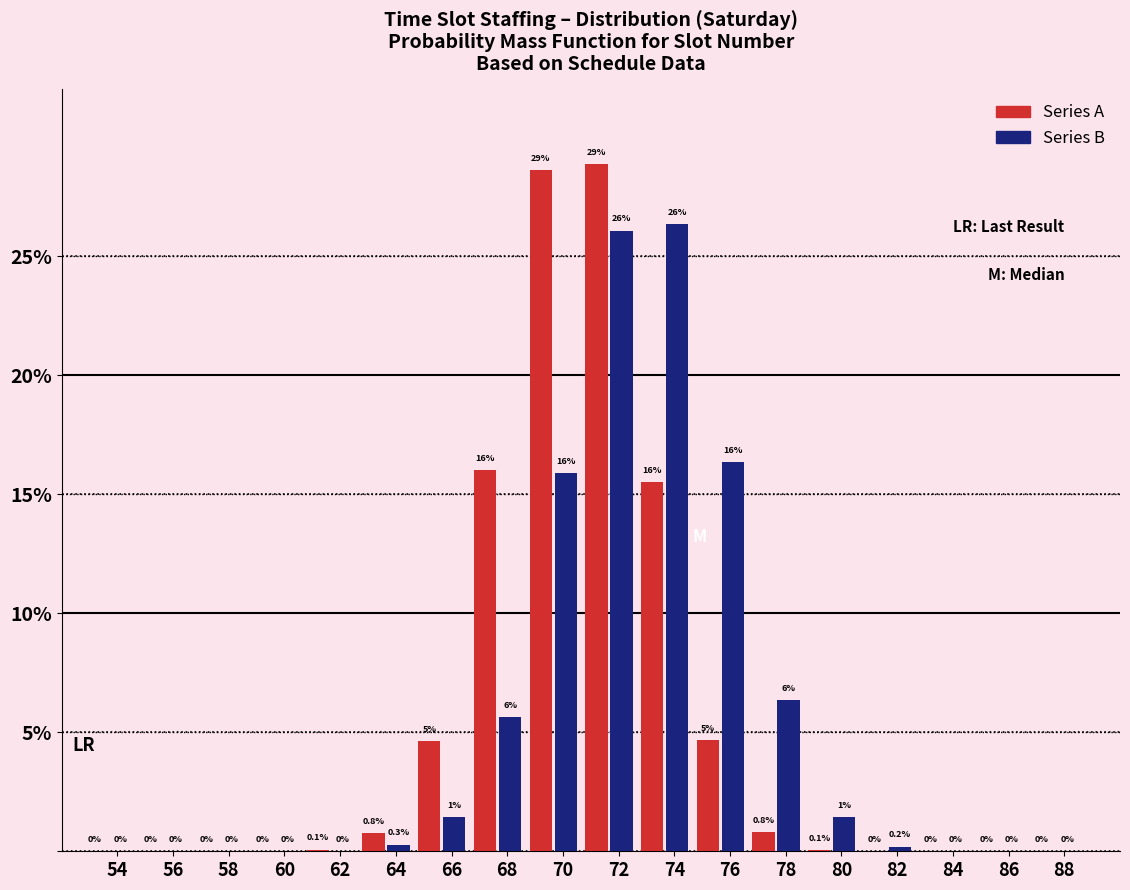

At which label is Series B closest to 13?

70